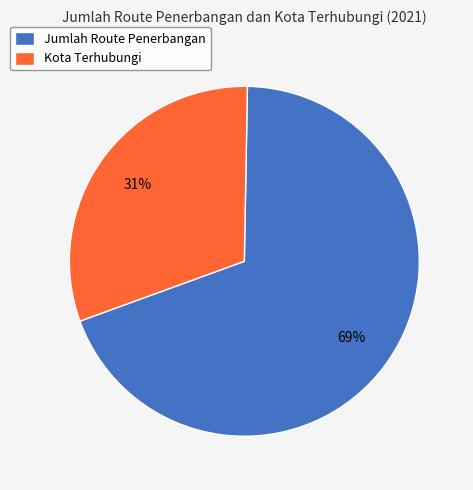

What percentage is the Kota Terhubungi slice, to the nearest percent?

31%